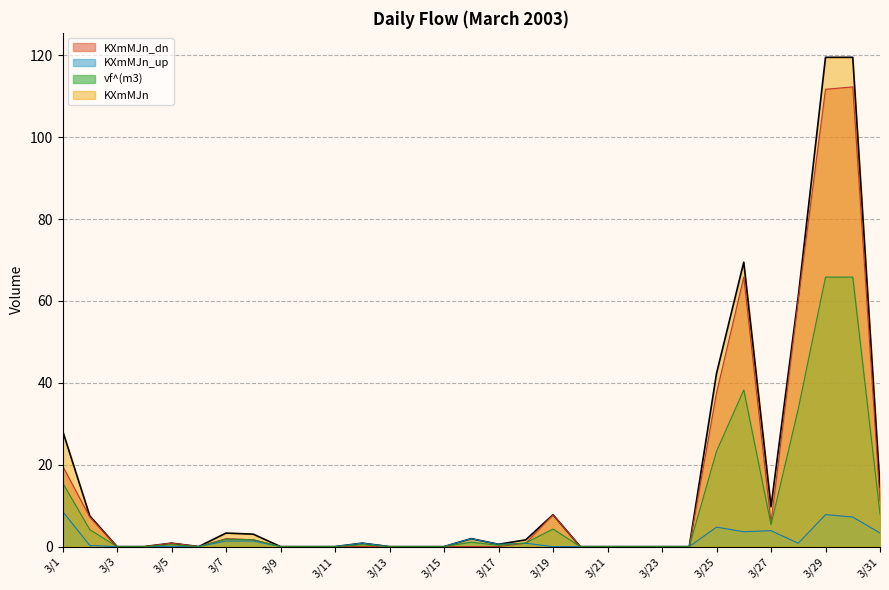

List the series in order of their peak value, highest first.

KXmMJn, KXmMJn_dn, vf^(m3), KXmMJn_up